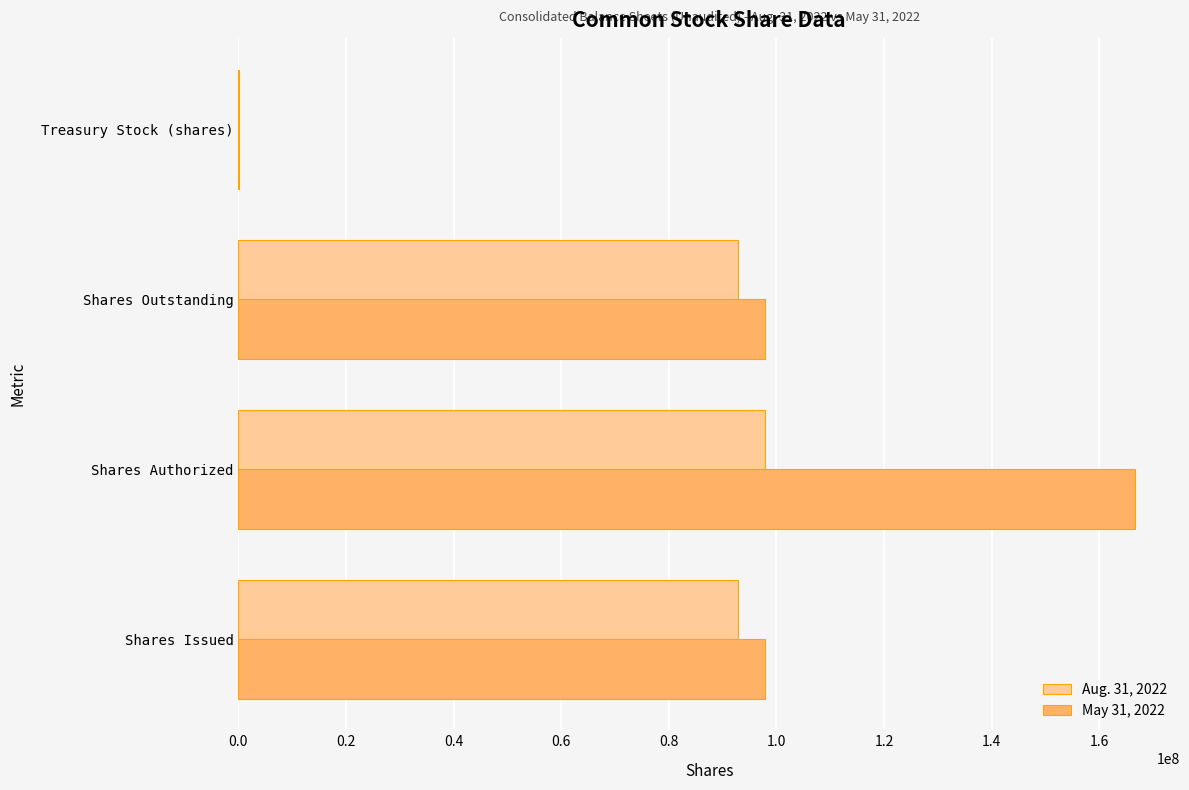

What is the greatest value displayed?

166666667